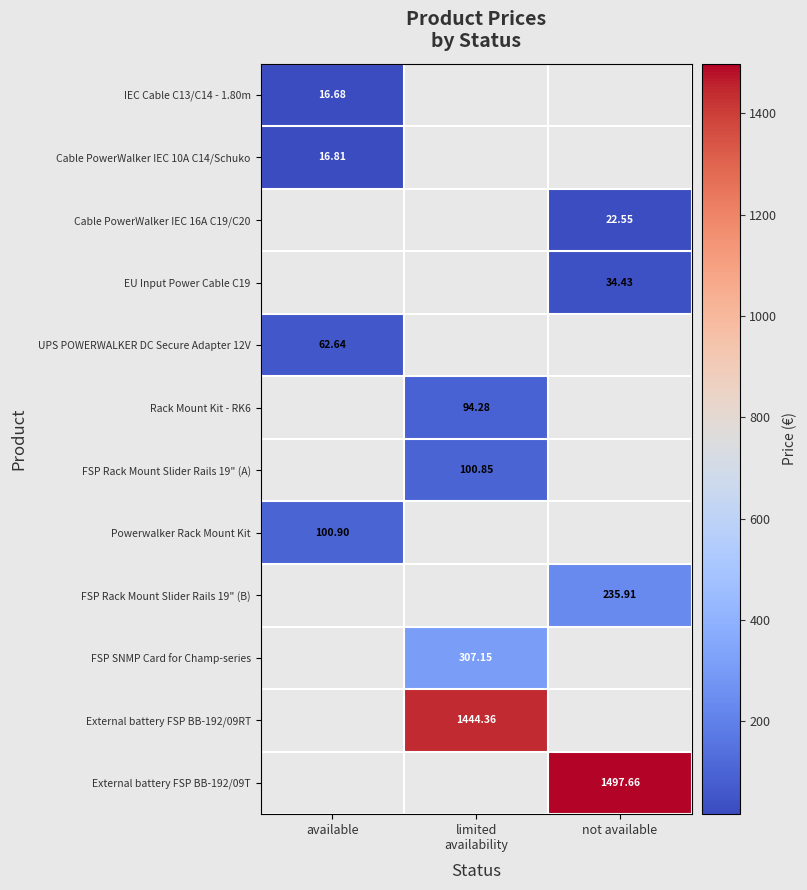

The Rack Mount Kit - RK6 series shows 25.7 at limited availability. True or false?

False